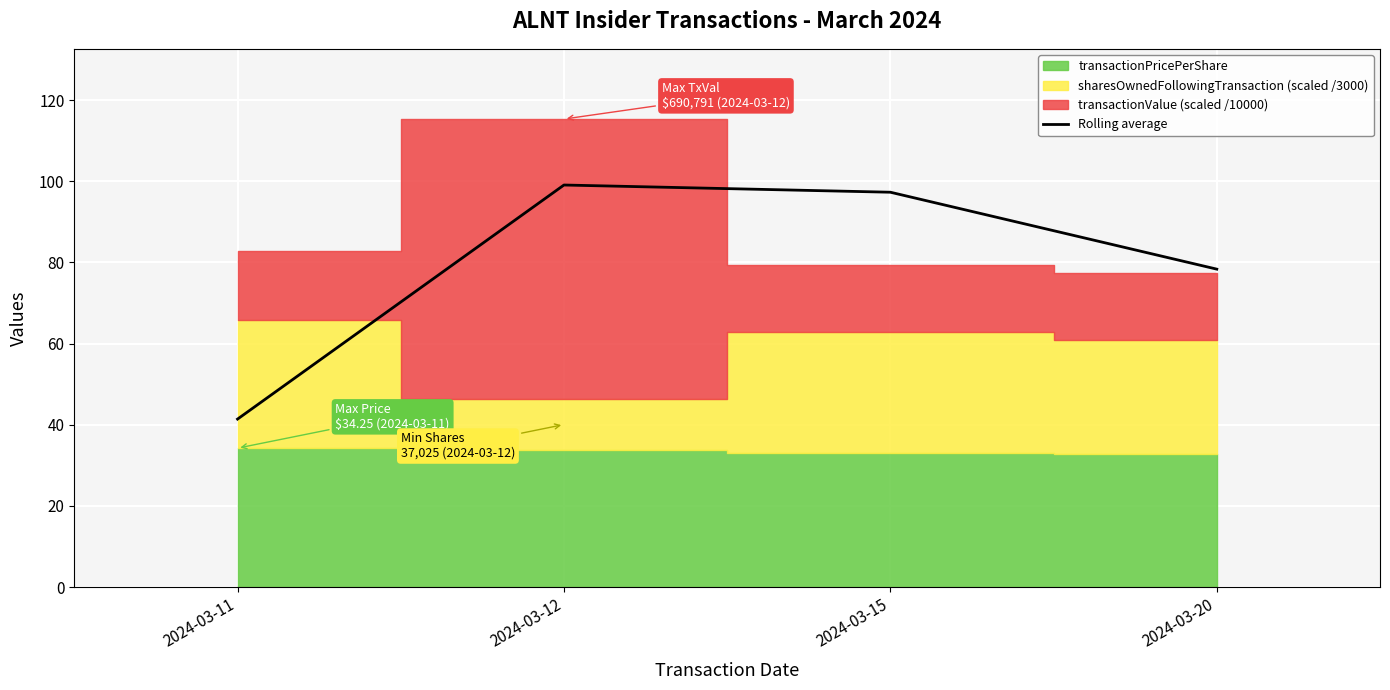

The chart shows a value of 151.4 at 2024-03-15. True or false?

False